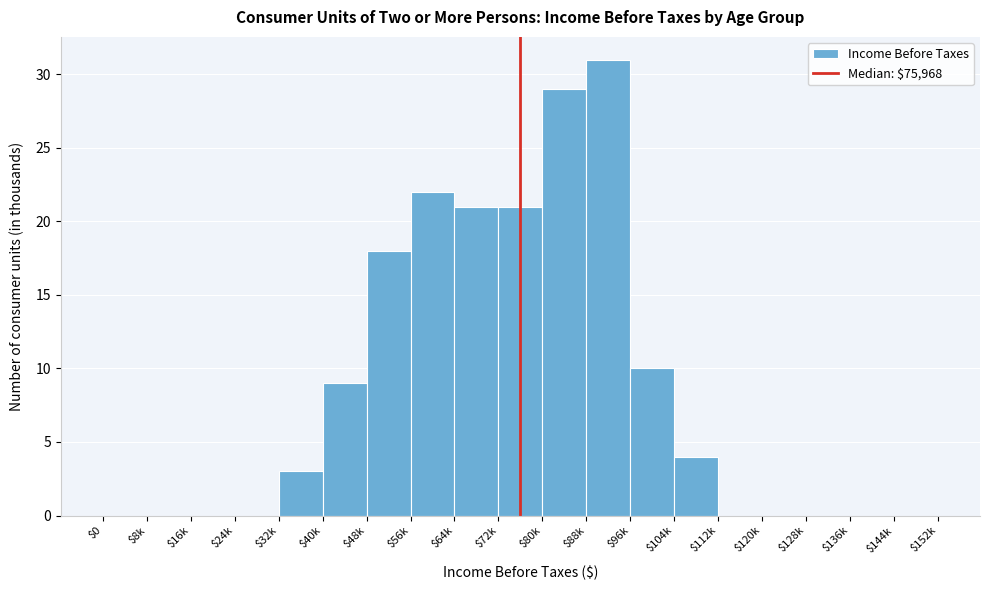

What is the sum of all values?

168